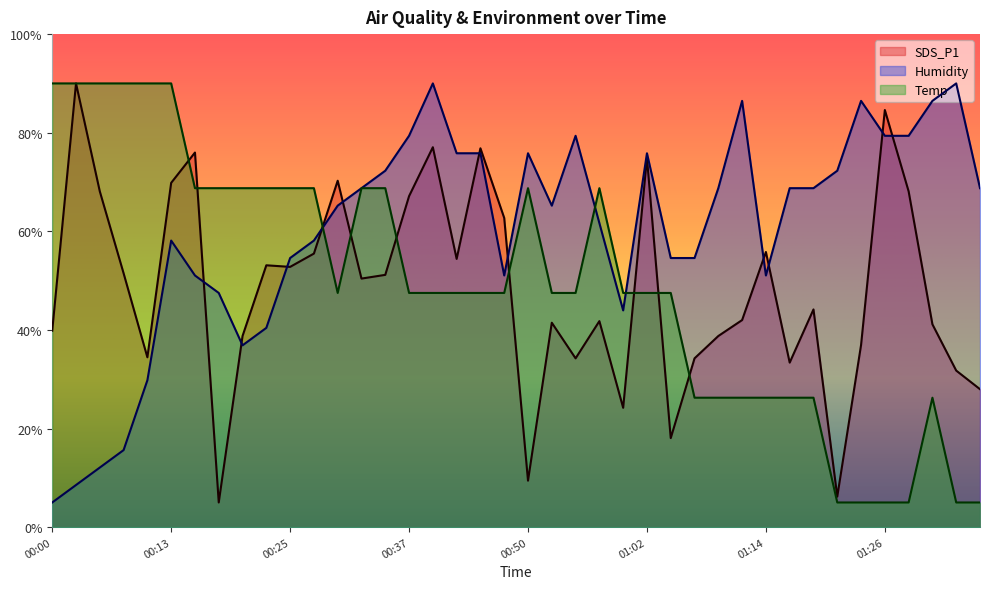

At which category is the sum across all series the highest?

00:13